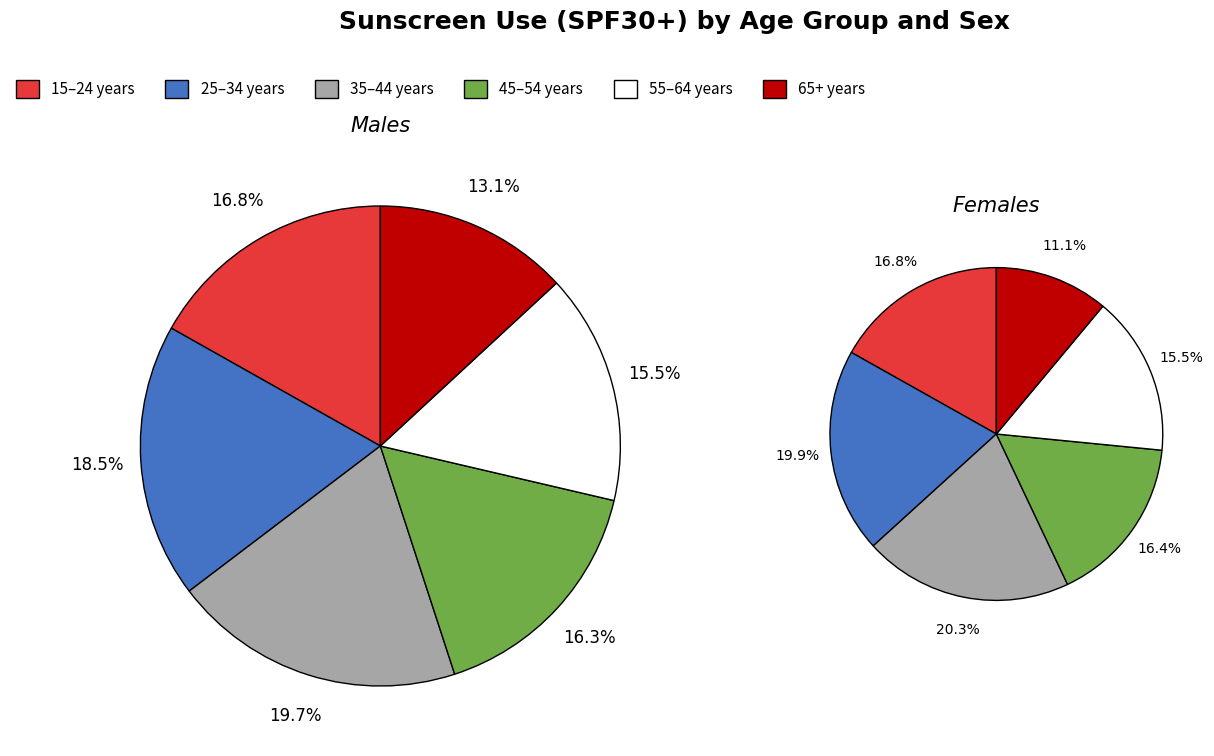

Is there any slice that represents more than half of the pie?

No